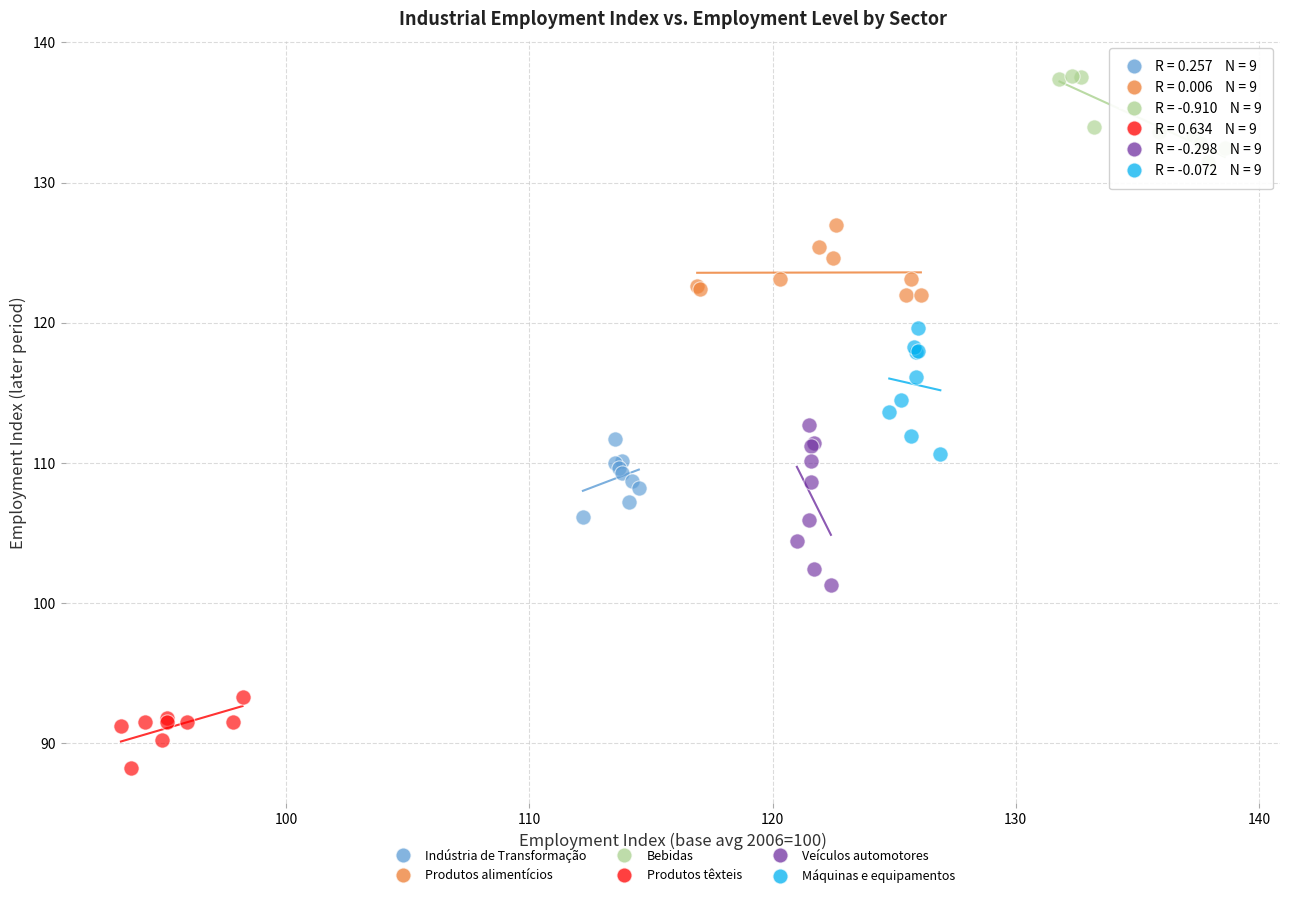

Which series has the widest spread of Y values?

Veículos automotores